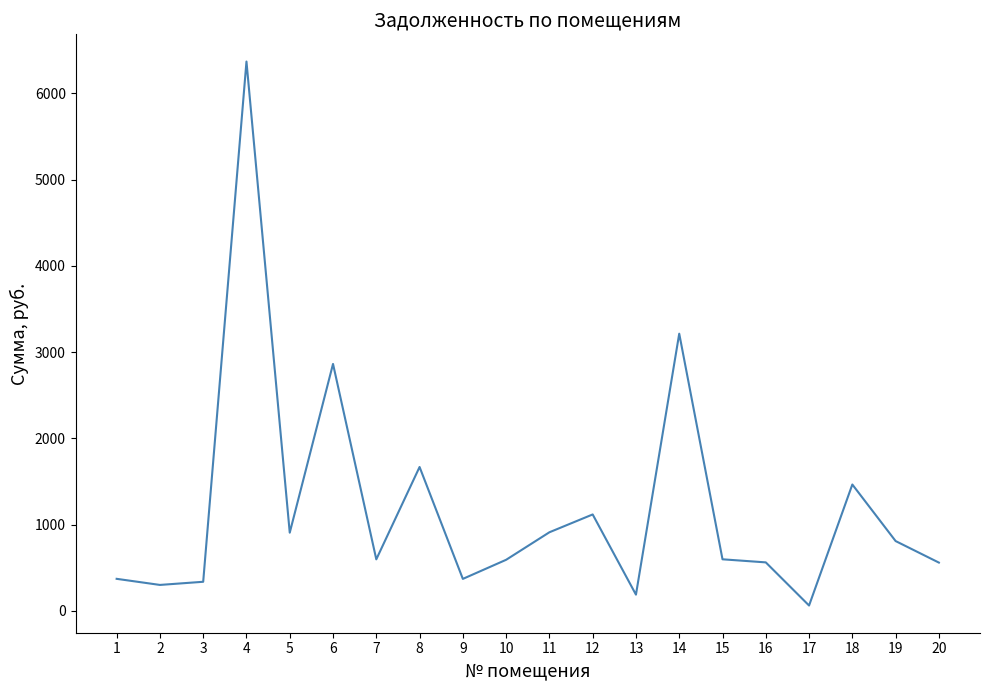

Which category has the highest value across all series?

4